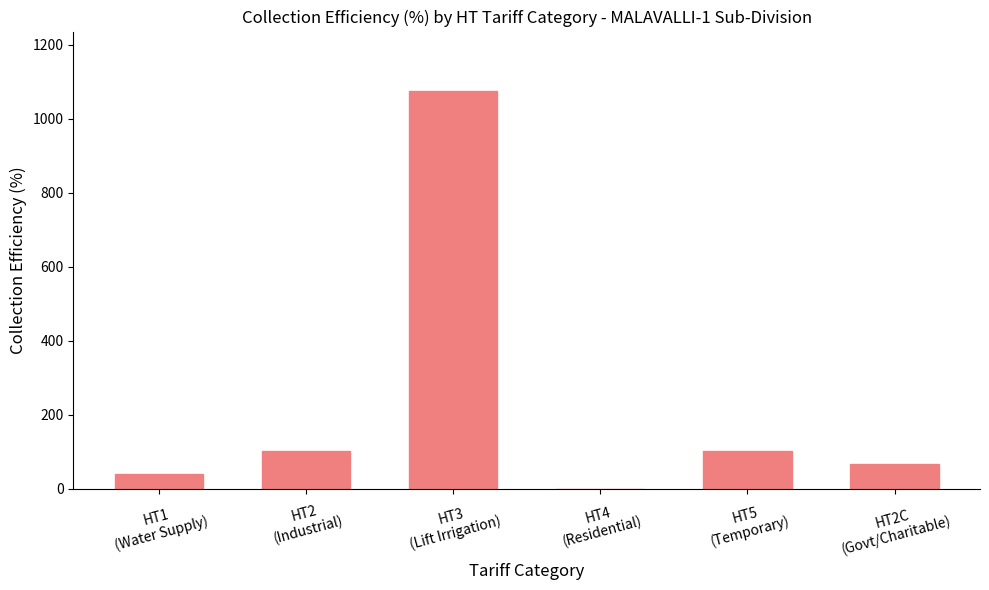

What is the difference between the values at HT2C
(Govt/Charitable) and HT2
(Industrial)?

33.4